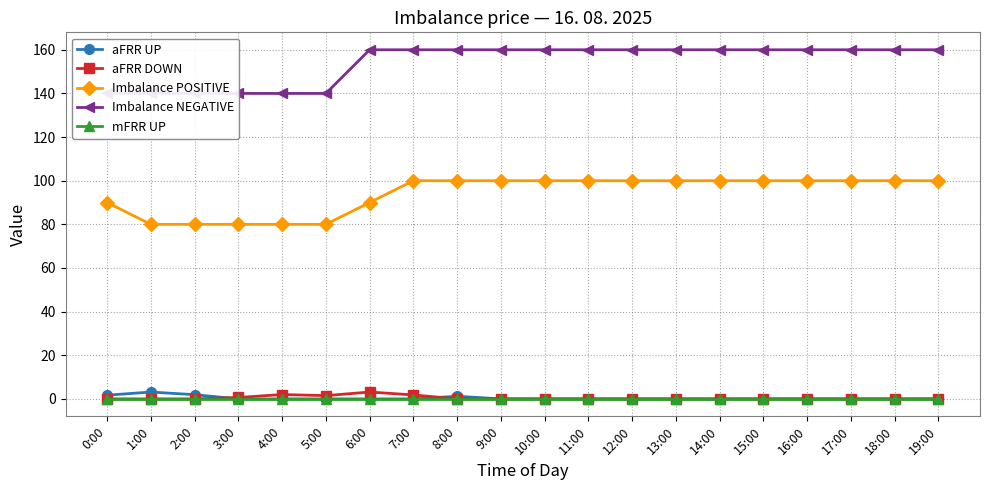

What is the average value of the Imbalance NEGATIVE series?

154.0